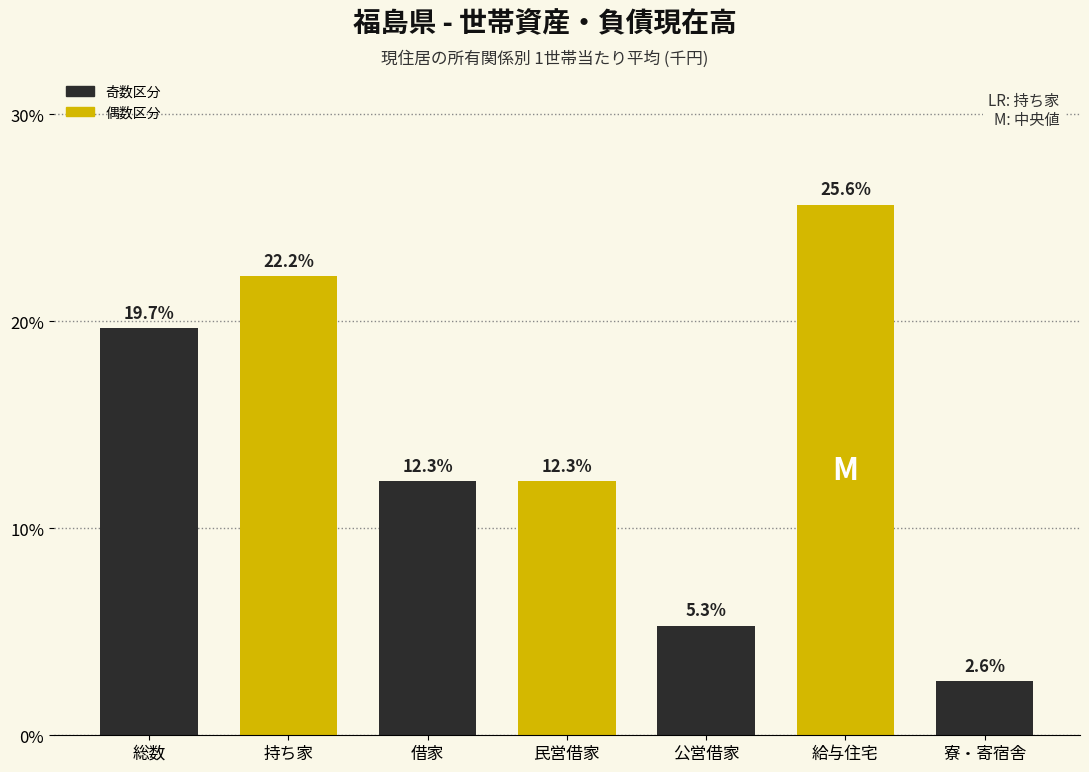

Reading left to right, transcribe all the data shown in this chart.

総数=19.7	持ち家=22.2	借家=12.3	民営借家=12.3	公営借家=5.3	給与住宅=25.6	寮・寄宿舎=2.6